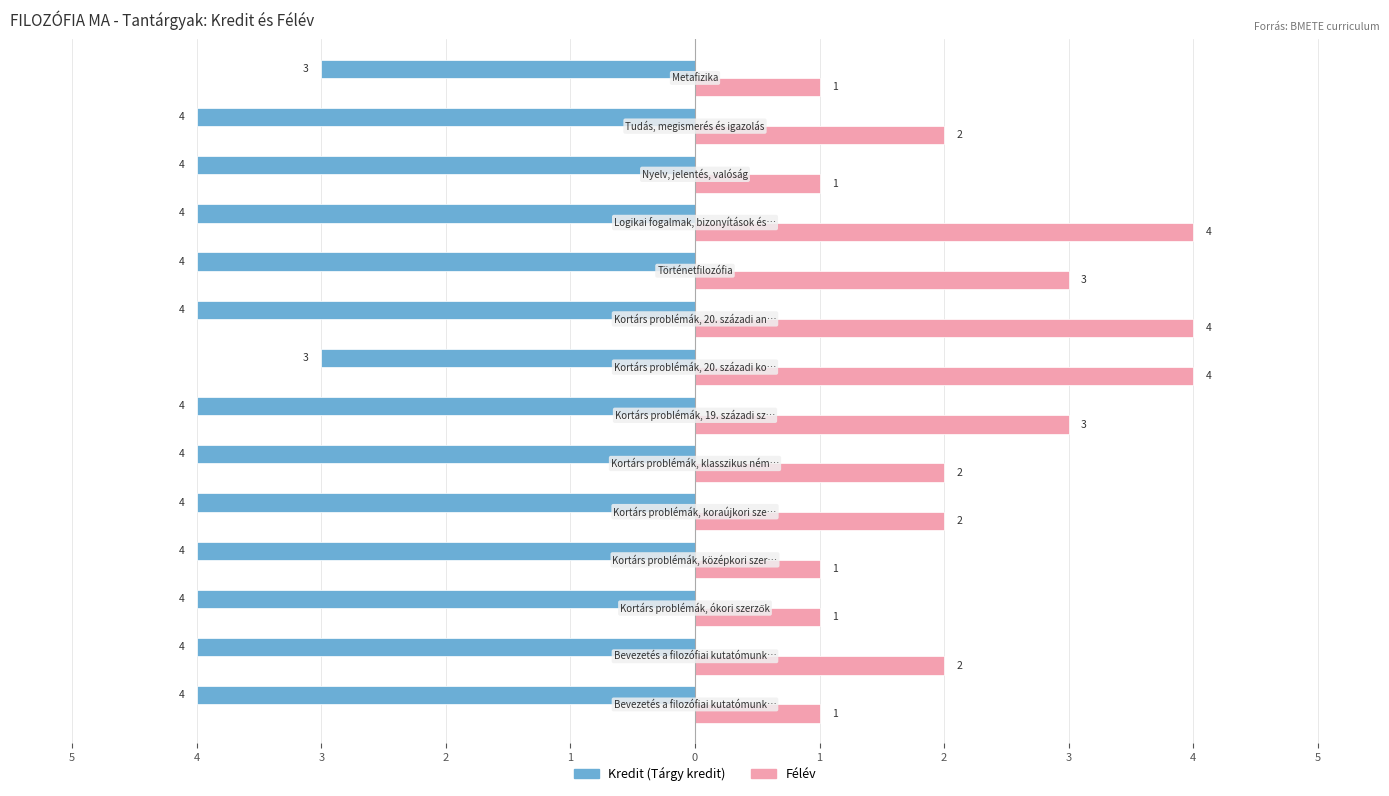

Reading left to right, what are all the values shown in this chart?

Kredit (Tárgy kredit): -4	-4	-4	-4	-4	-4	-4	-3	-4	-4	-4	-4	-4	-3
Félév: 1	2	1	1	2	2	3	4	4	3	4	1	2	1